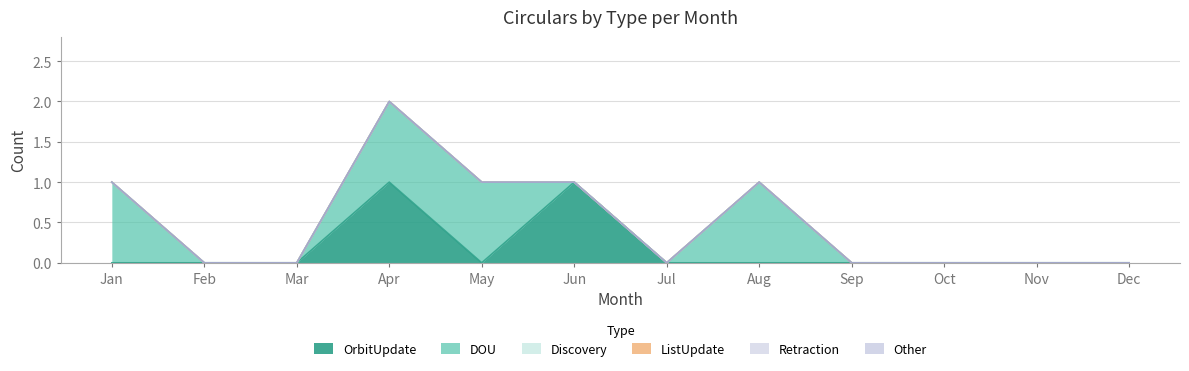

Is it true that Retraction equals 0 at Aug?

True